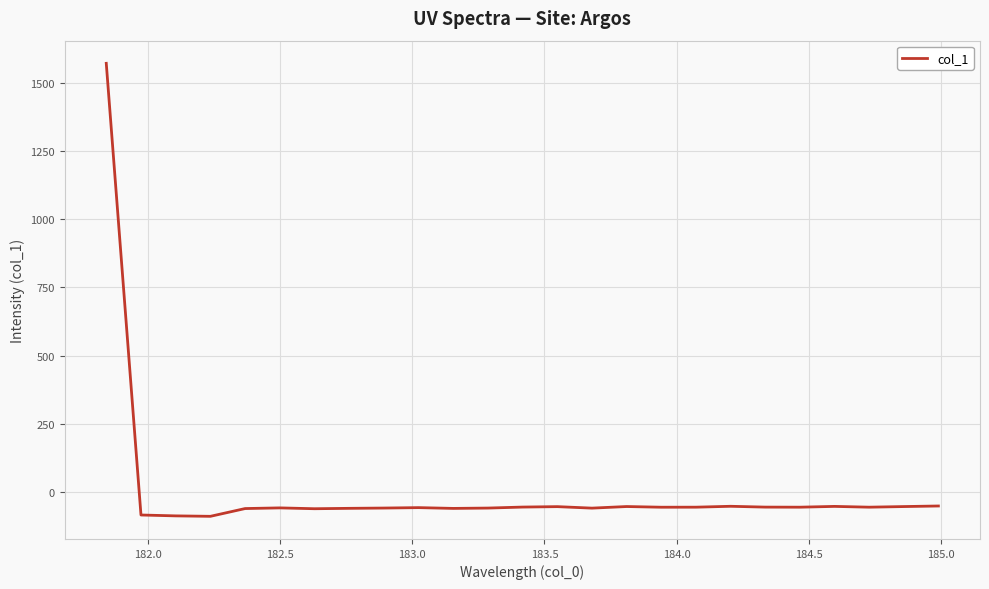

What is the minimum value shown in the chart?

-90.9